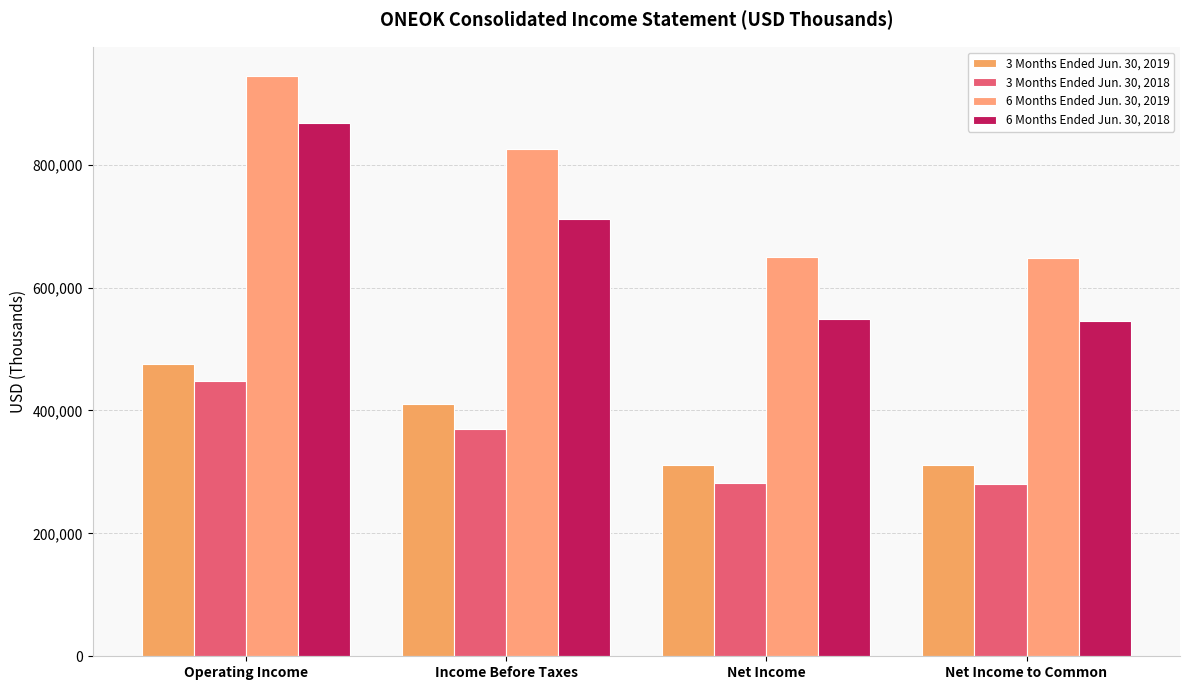

How many values in the 3 Months Ended Jun. 30, 2018 series are below 369710?

2